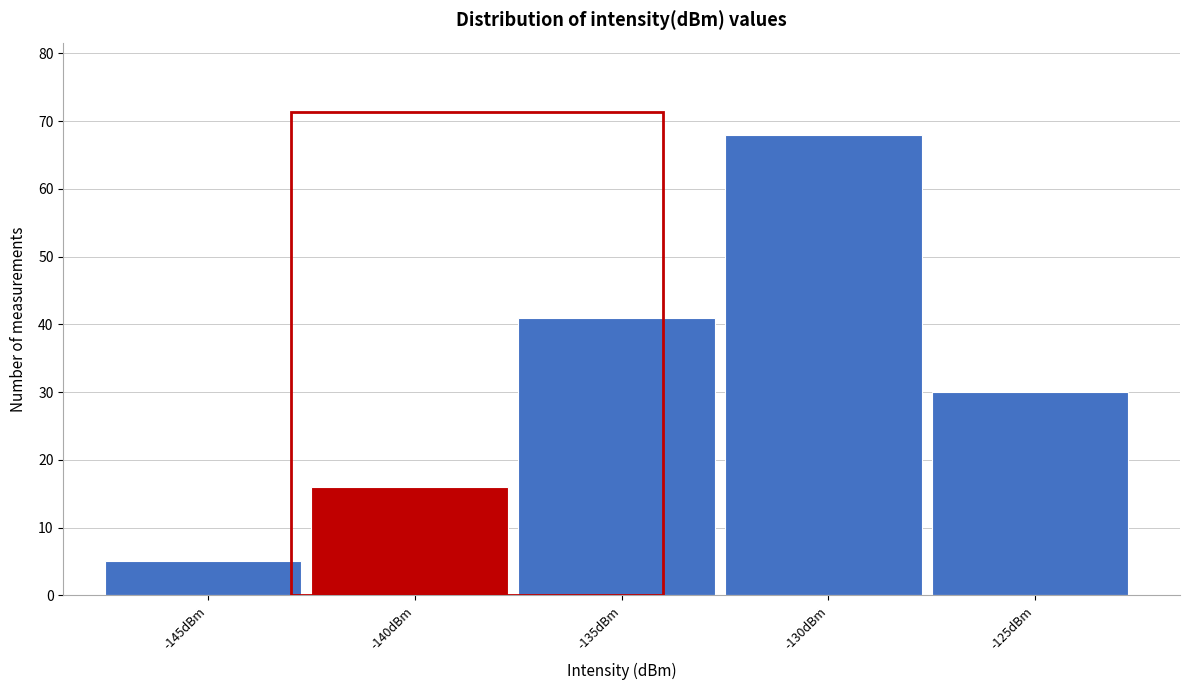

Reading left to right, extract all data points from this chart.

-145dBm=5	-140dBm=16	-135dBm=41	-130dBm=68	-125dBm=30